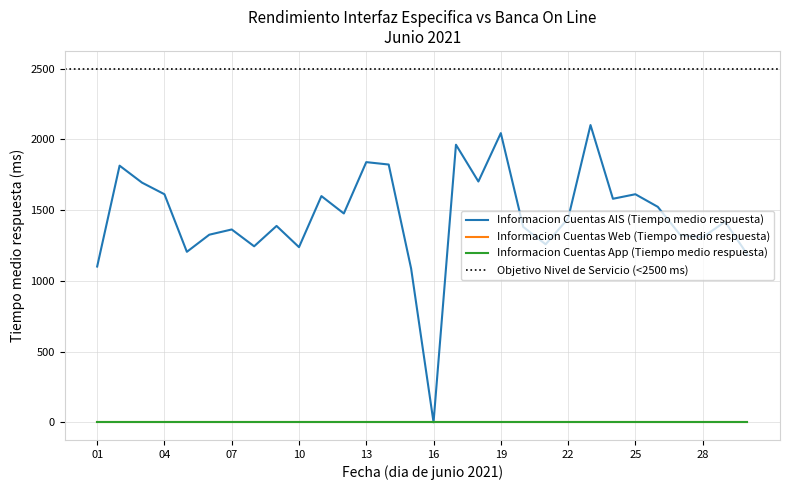

Reading left to right, what are all the values shown in this chart?

Informacion Cuentas AIS (Tiempo medio respuesta): 1101	1814	1694	1612	1205	1326	1363	1244	1388	1238	1599	1476	1839	1822	1087	0	1962	1702	2044	1381	1258	1440	2101	1580	1612	1523	1324	1307	1418	1185
Informacion Cuentas Web (Tiempo medio respuesta): 0	0	0	0	0	0	0	0	0	0	0	0	0	0	0	0	0	0	0	0	0	0	0	0	0	0	0	0	0	0
Informacion Cuentas App (Tiempo medio respuesta): 0	0	0	0	0	0	0	0	0	0	0	0	0	0	0	0	0	0	0	0	0	0	0	0	0	0	0	0	0	0